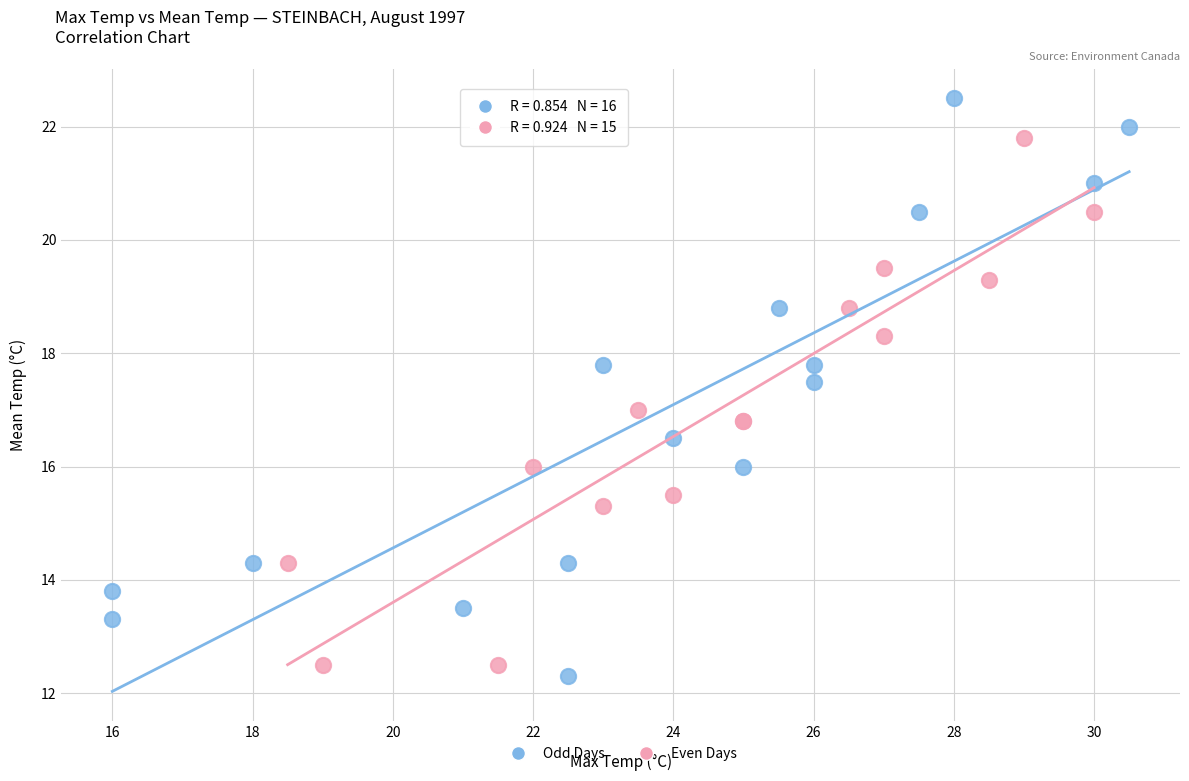

What are all the series names shown in the legend?

Odd Days, Even Days